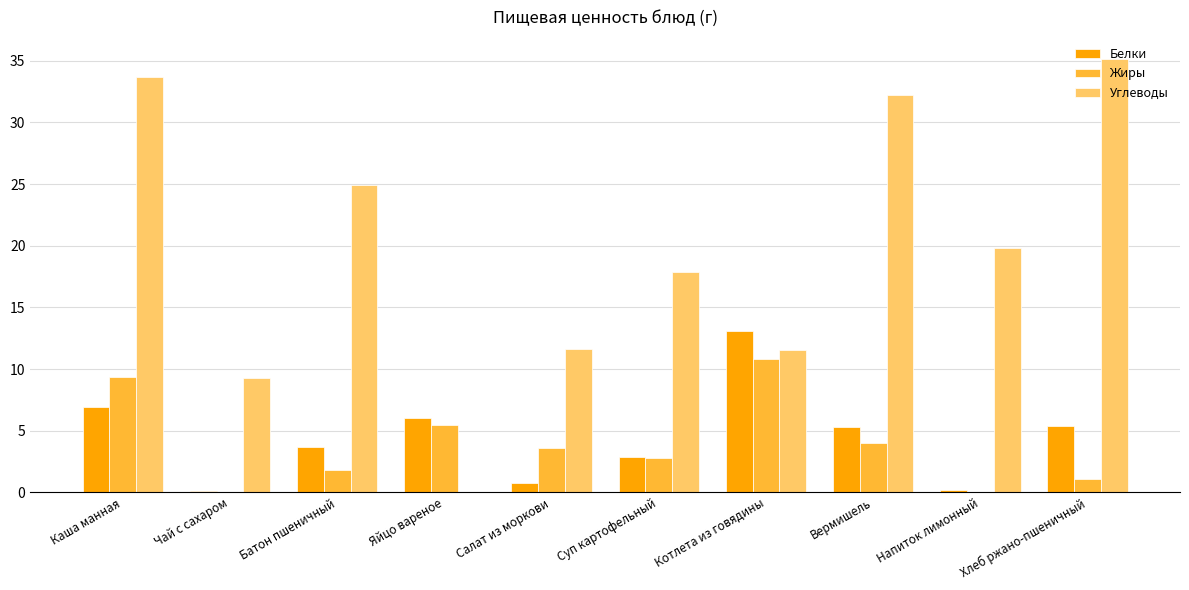

The Углеводы series shows 6.4 at Чай с сахаром. True or false?

False